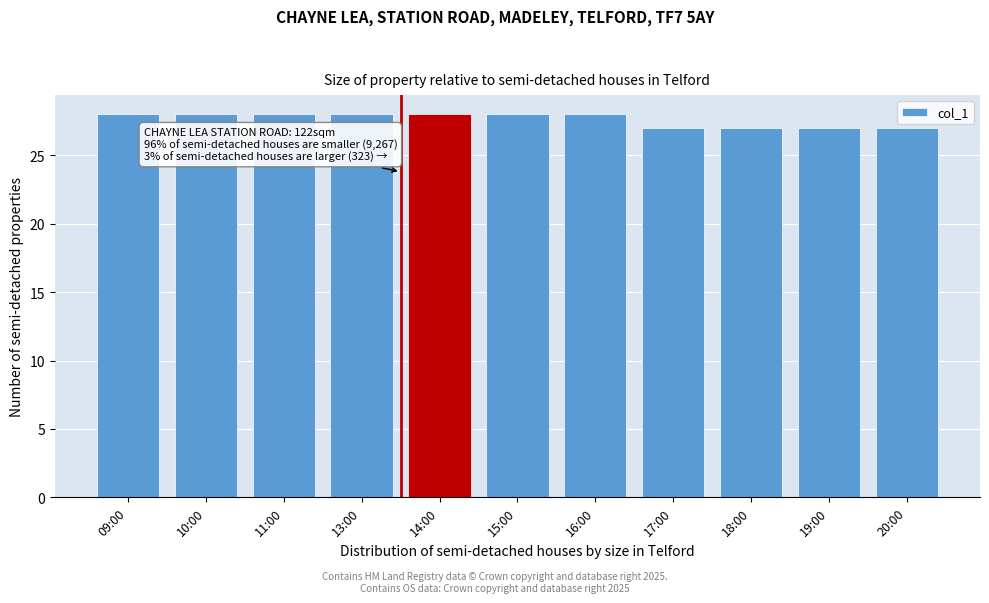

Reading left to right, what are all the values shown in this chart?

09:00=28	10:00=28	11:00=28	13:00=28	14:00=28	15:00=28	16:00=28	17:00=27	18:00=27	19:00=27	20:00=27